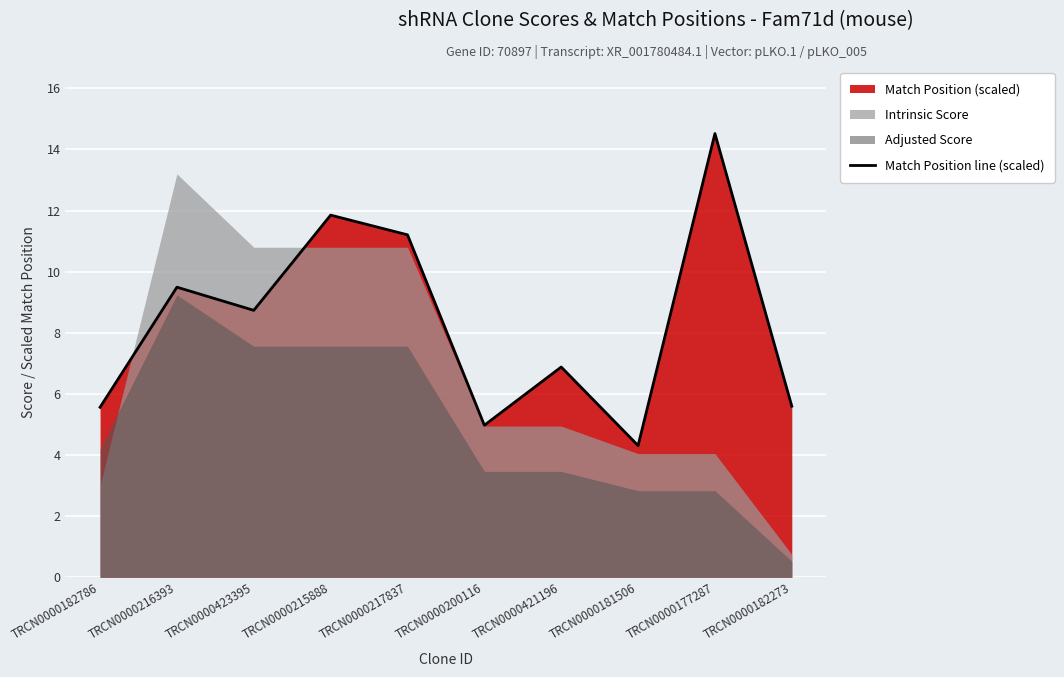

At which category does the chart reach its peak across all series?

TRCN0000177287